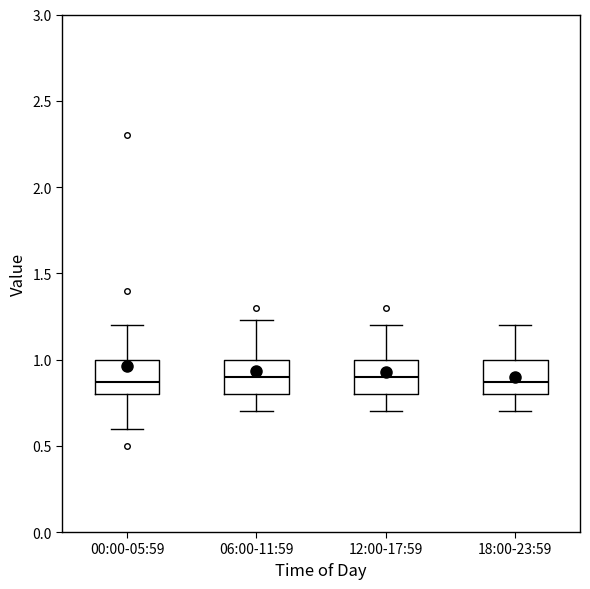

Reading left to right, read every box against the y-axis: the position of its median line, the range the box covers, and the ends of its whiskers. The values are not printed on the chart, so give them approximately, as read against the axis.

00:00-05:59: median 0.85, box 0.80 to 1.00, whiskers 0.60 to 1.20
06:00-11:59: median 0.90, box 0.80 to 1.00, whiskers 0.70 to 1.25
12:00-17:59: median 0.90, box 0.80 to 1.00, whiskers 0.70 to 1.20
18:00-23:59: median 0.85, box 0.80 to 1.00, whiskers 0.70 to 1.20